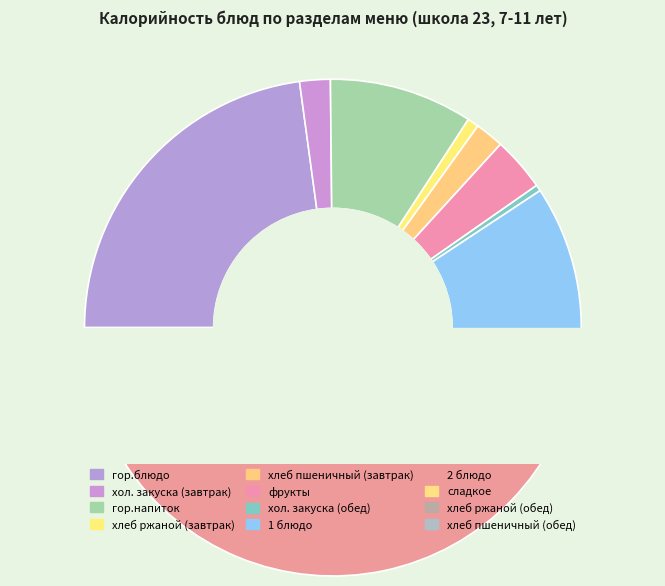

Do гор.напиток and сладкое together represent more than half of the pie?

No